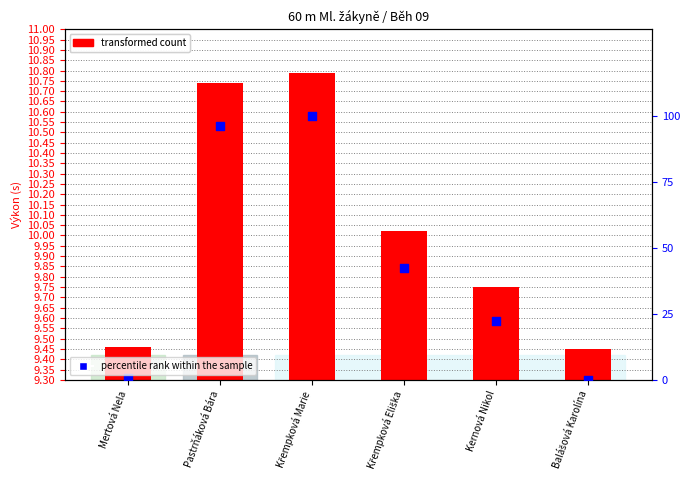

At which category is the sum across all series the highest?

Křempková Marie